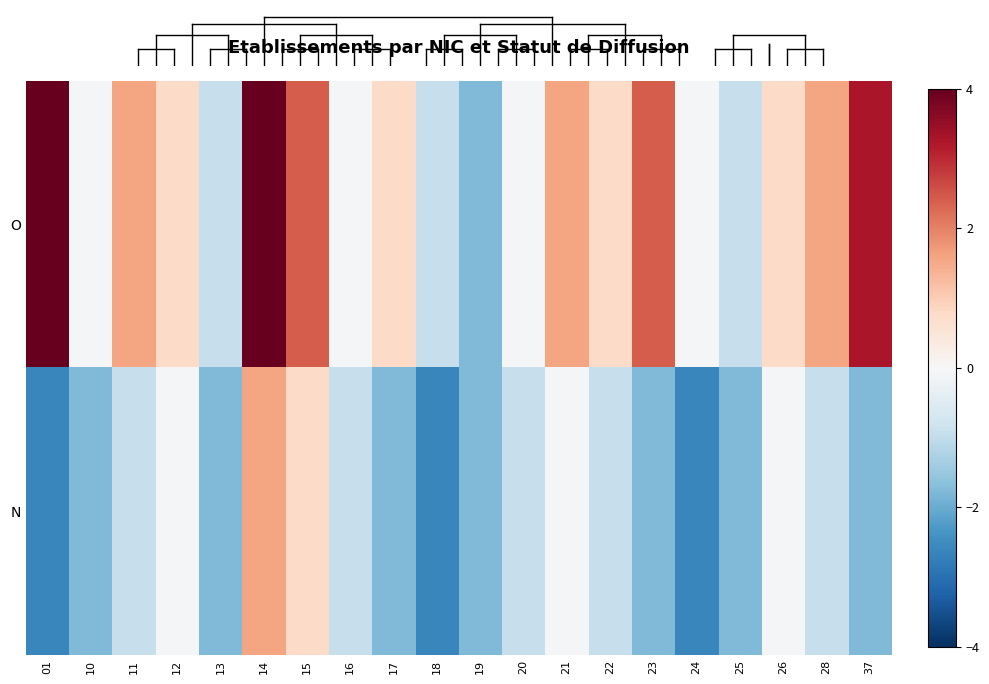

Reading right to left, list all the values displayed in this chart.

O: 37=3.3	28=1.6	26=0.8	25=-0.9	24=-0.1	23=2.4	22=0.8	21=1.6	20=-0.1	19=-1.8	18=-0.9	17=0.8	16=-0.1	15=2.4	14=4.1	13=-0.9	12=0.8	11=1.6	10=-0.1	01=7.5
N: 37=-1.8	28=-0.9	26=-0.1	25=-1.8	24=-2.6	23=-1.8	22=-0.9	21=-0.1	20=-0.9	19=-1.8	18=-2.6	17=-1.8	16=-0.9	15=0.8	14=1.6	13=-1.8	12=-0.1	11=-0.9	10=-1.8	01=-2.6